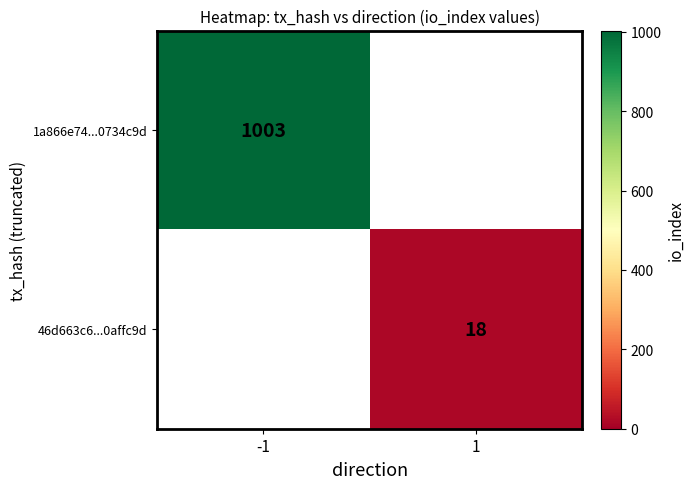

The 1a866e74...0734c9d series shows 558 at -1. True or false?

False